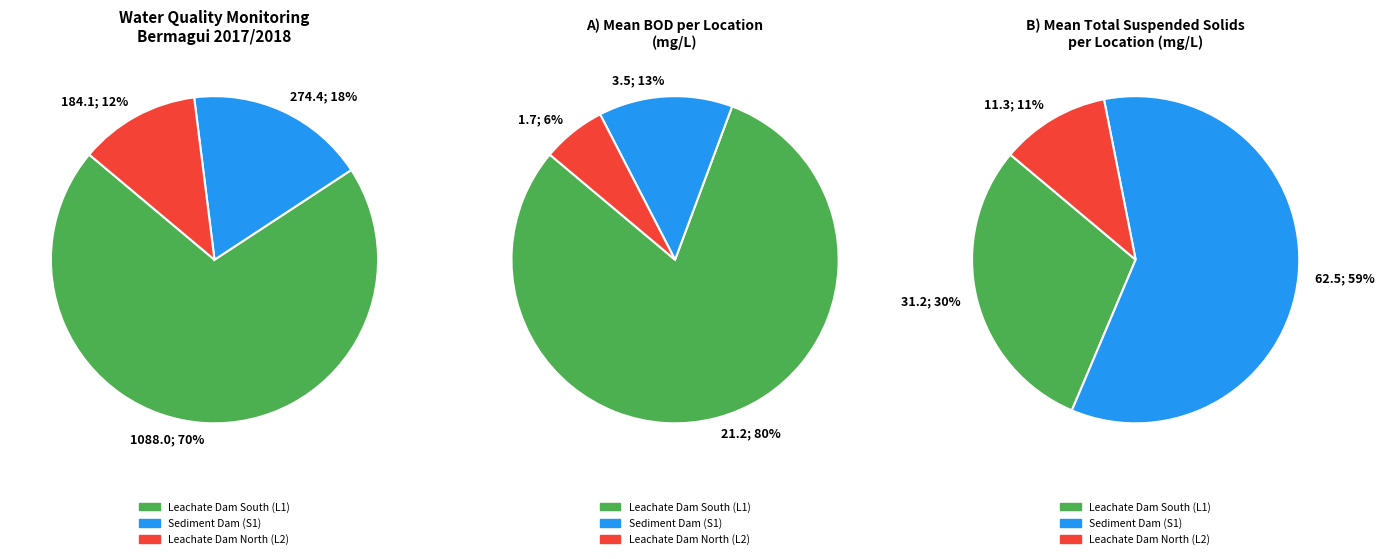

Between Conductivity and BOD, which is larger?

Conductivity